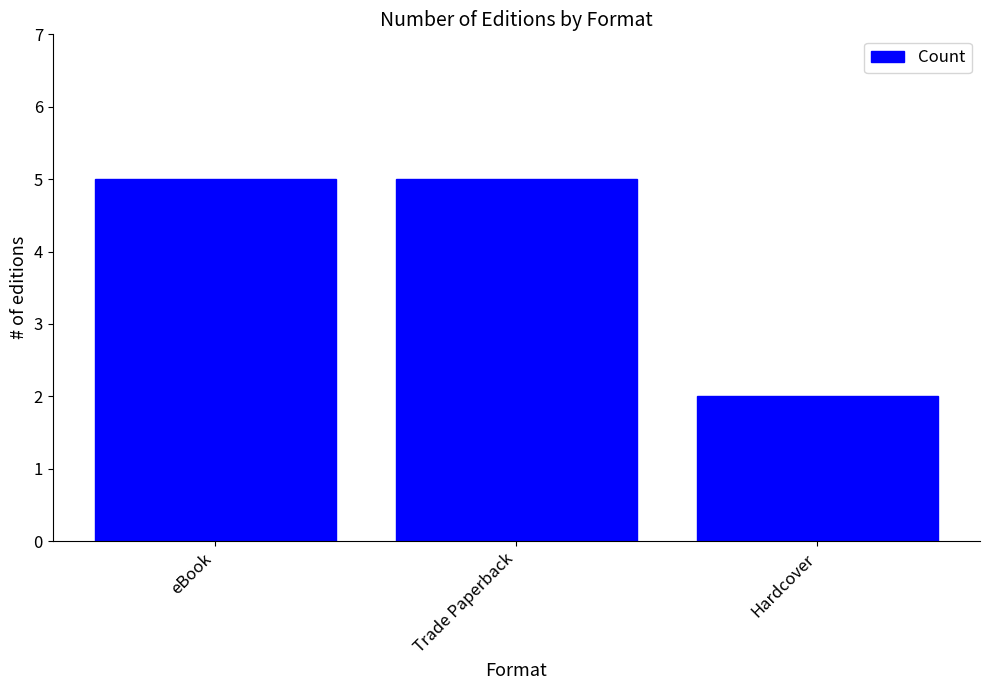

What is the label of the 3rd bar from the right?

eBook